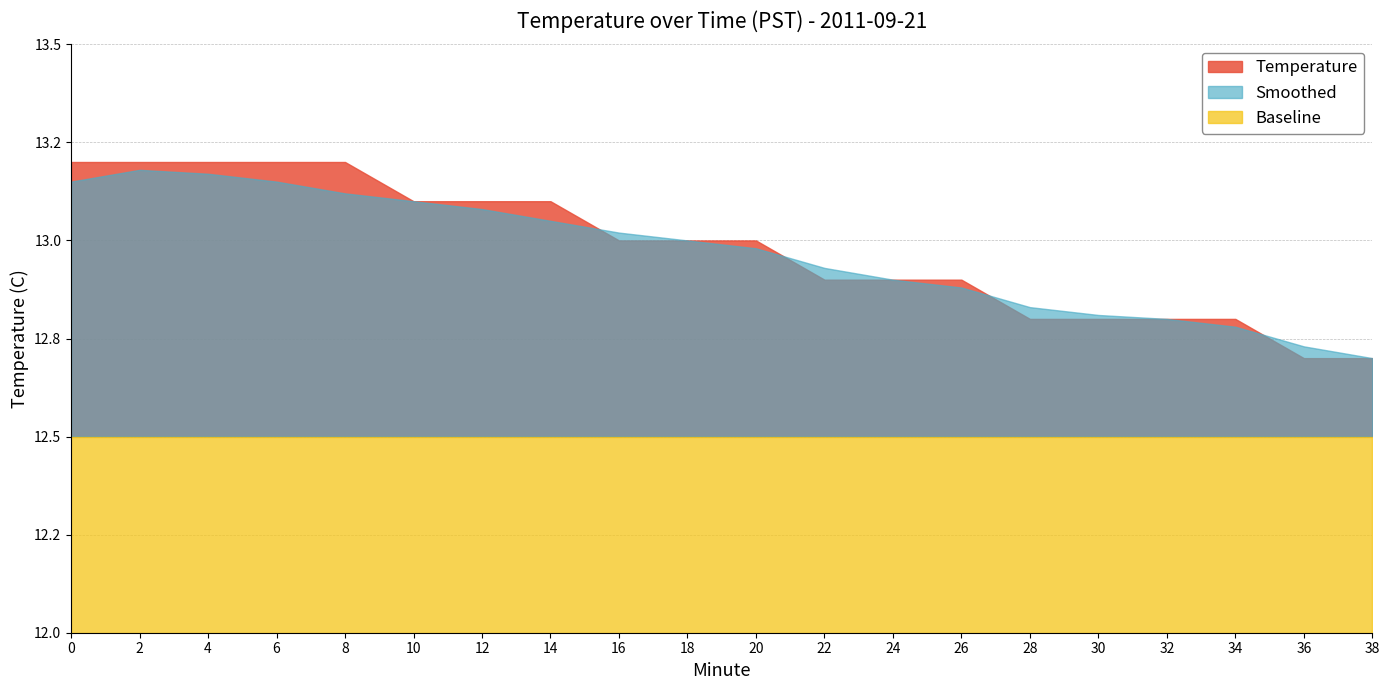

What is the value of the Temperature point at the 17th from the left?

12.8